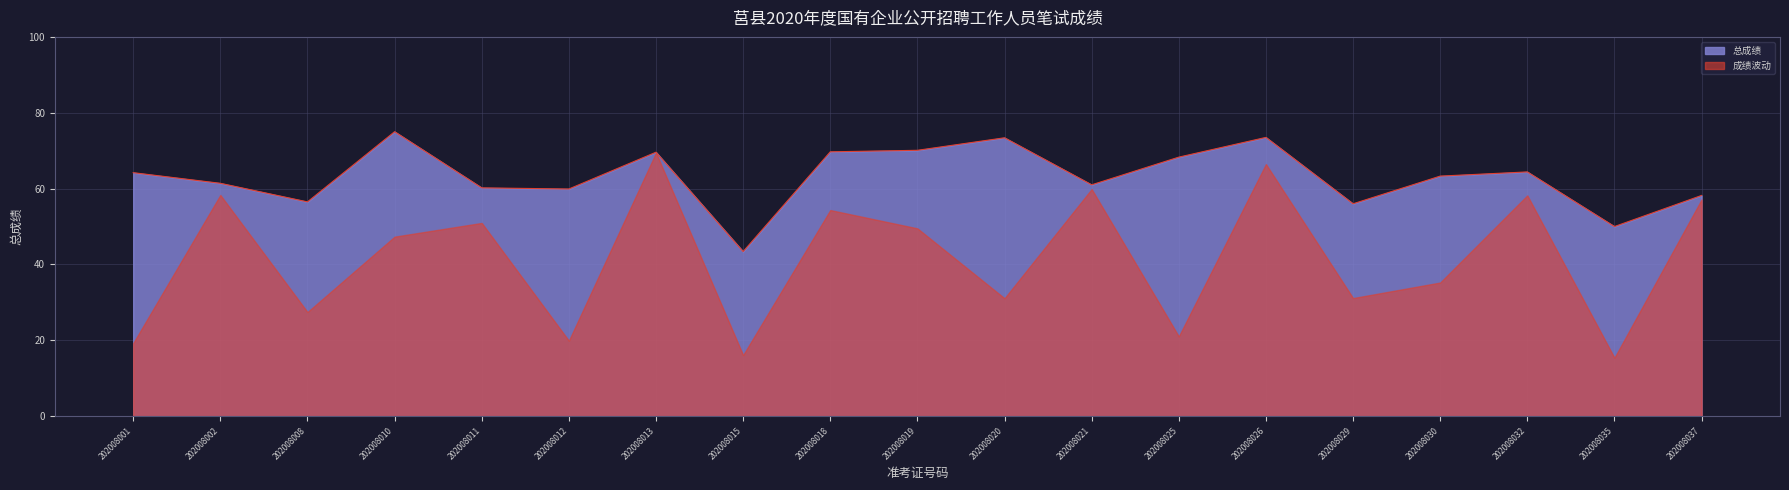

Where is the data nearest to the value 59?

202008037